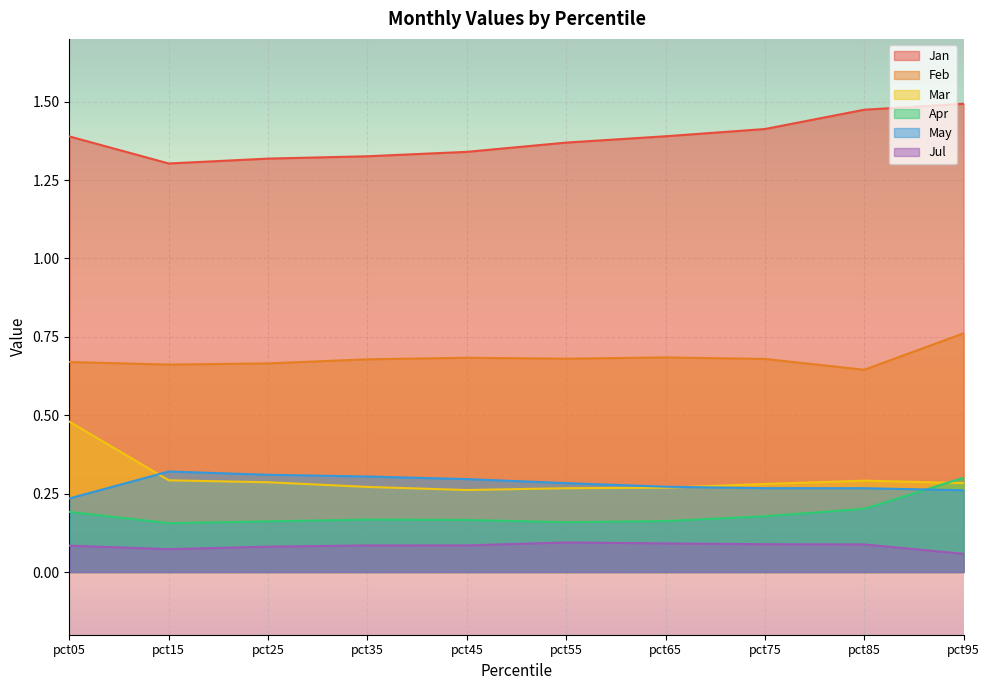

Does the chart display data point markers on the line(s)?

No